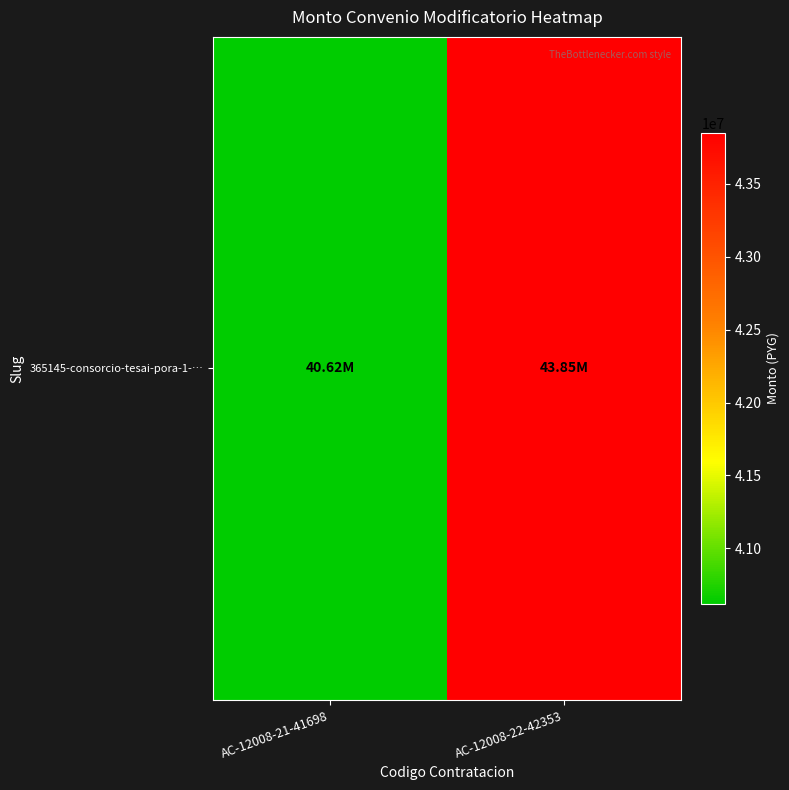

What value does the data have at AC-12008-22-42353, to the nearest 10?

43848000